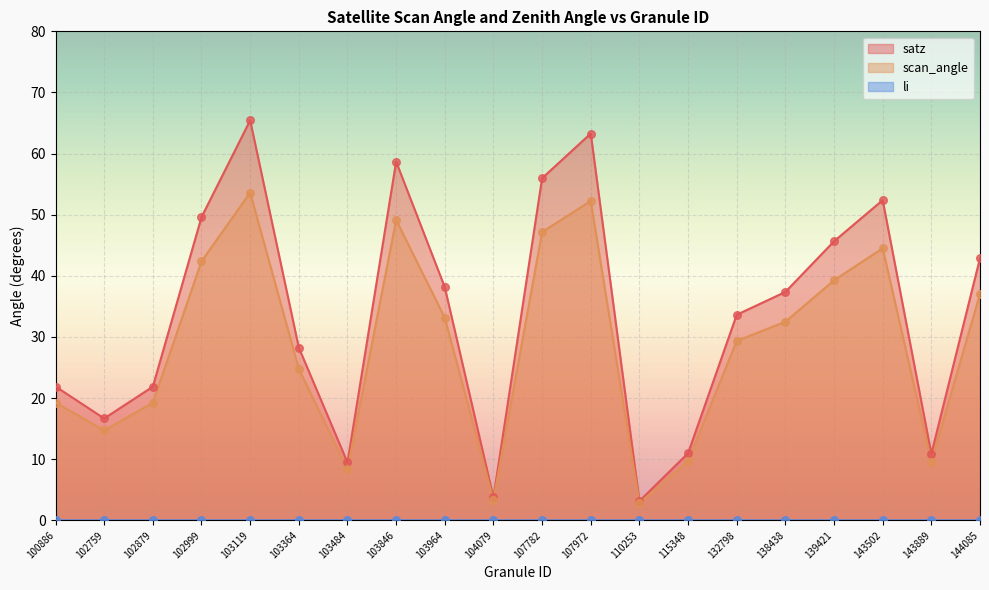

Which series reaches the maximum Y coordinate?

satz